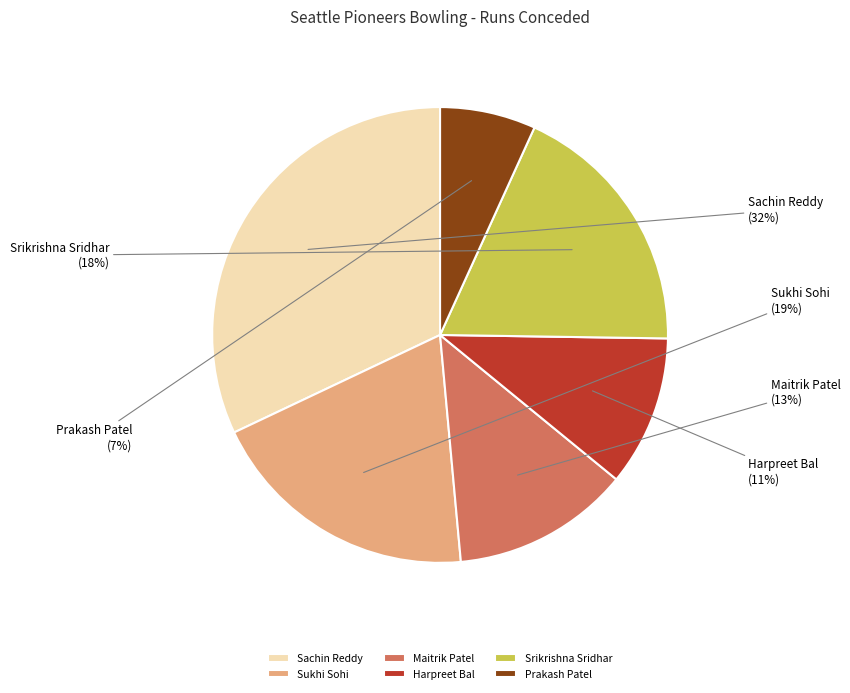

Approximately how many times larger is the value at Prakash Patel compared to Maitrik Patel?

0.5